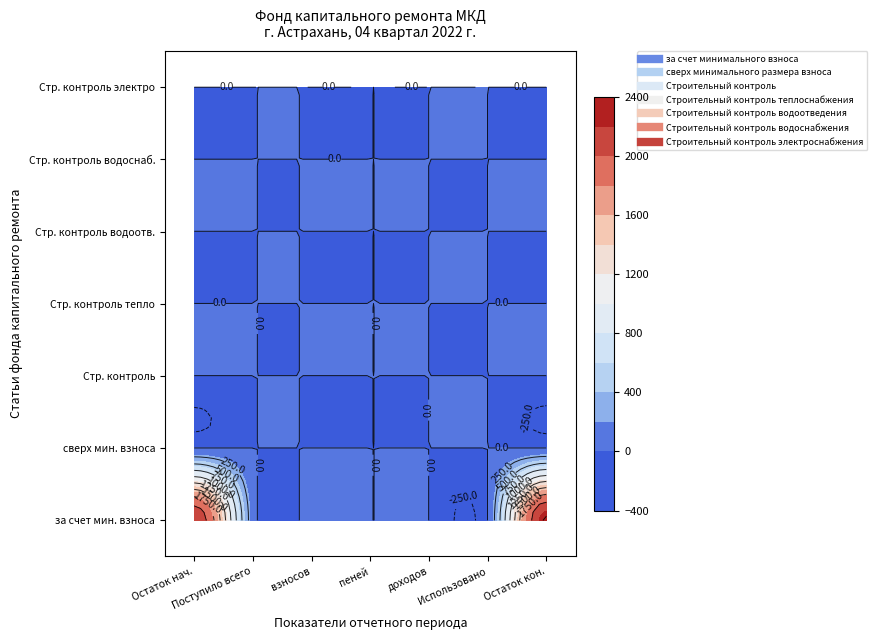

At which category is the sum across all series the highest?

6